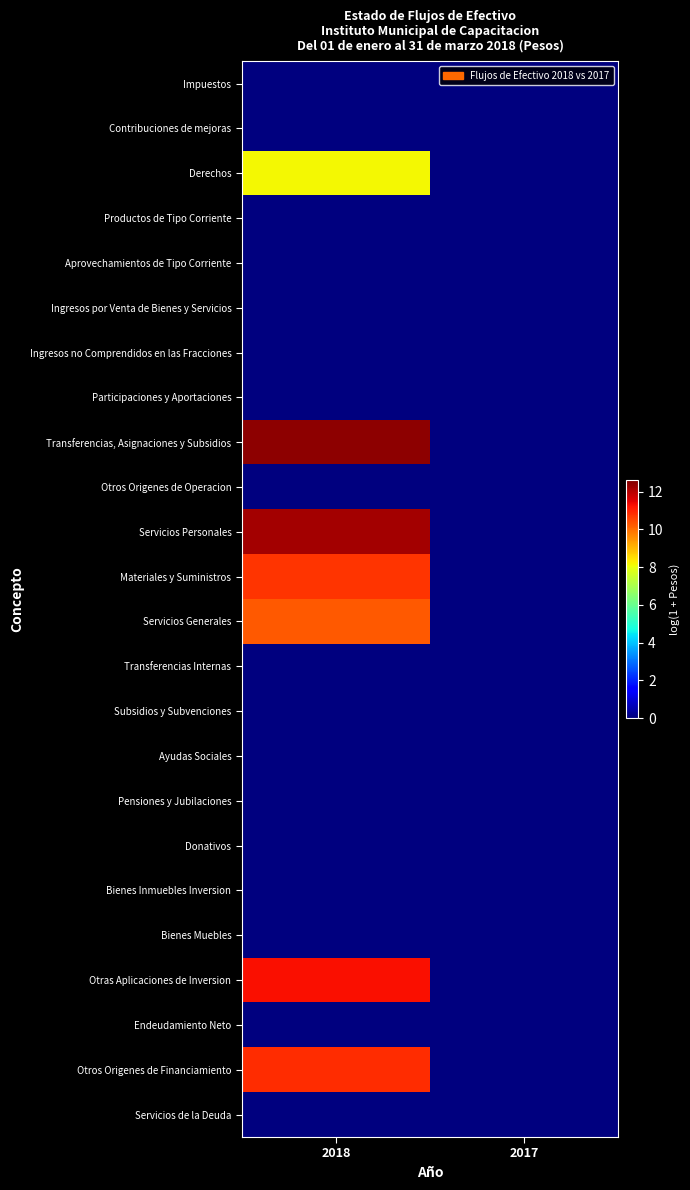

List the series in order of their peak value, lowest first.

Impuestos, Contribuciones de mejoras, Productos de Tipo Corriente, Aprovechamientos de Tipo Corriente, Ingresos por Venta de Bienes y Servicios, Ingresos no Comprendidos en las Fracciones, Participaciones y Aportaciones, Otros Origenes de Operacion, Transferencias Internas, Subsidios y Subvenciones, Ayudas Sociales, Pensiones y Jubilaciones, Donativos, Bienes Inmuebles Inversion, Bienes Muebles, Endeudamiento Neto, Servicios de la Deuda, Derechos, Servicios Generales, Materiales y Suministros, Otros Origenes de Financiamiento, Otras Aplicaciones de Inversion, Servicios Personales, Transferencias, Asignaciones y Subsidios